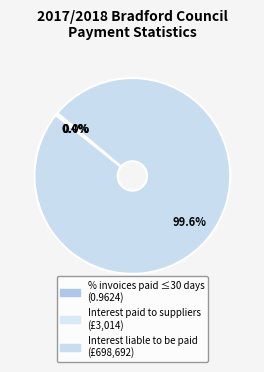

How many segments does this pie chart have?

3